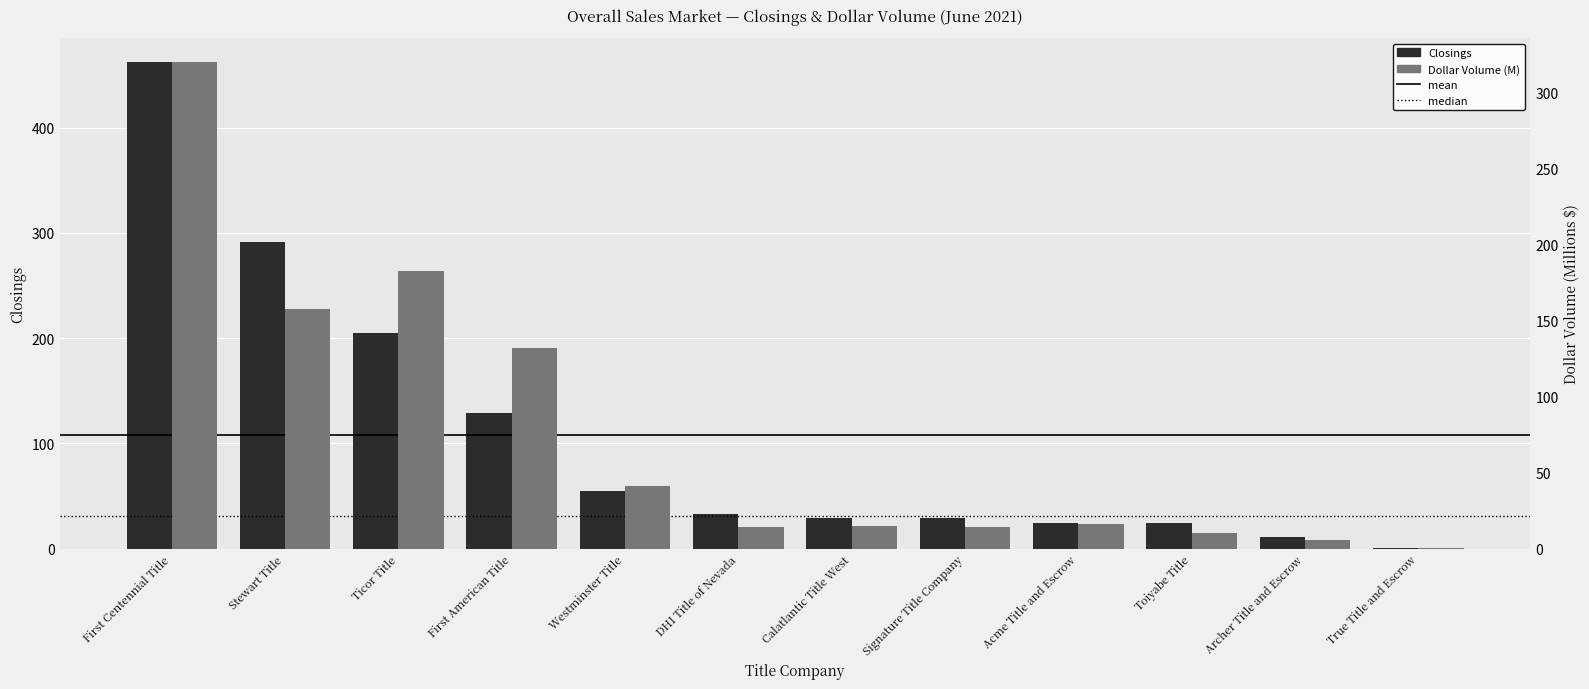

What are all the series names shown in the legend?

Dollar Volume (M), Closings